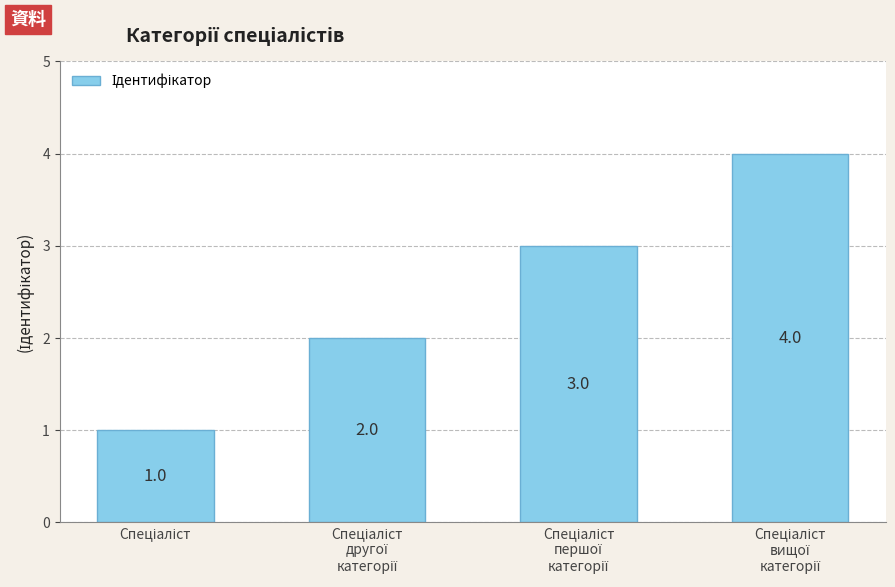

What is the value of the 4th bar from the left?

4